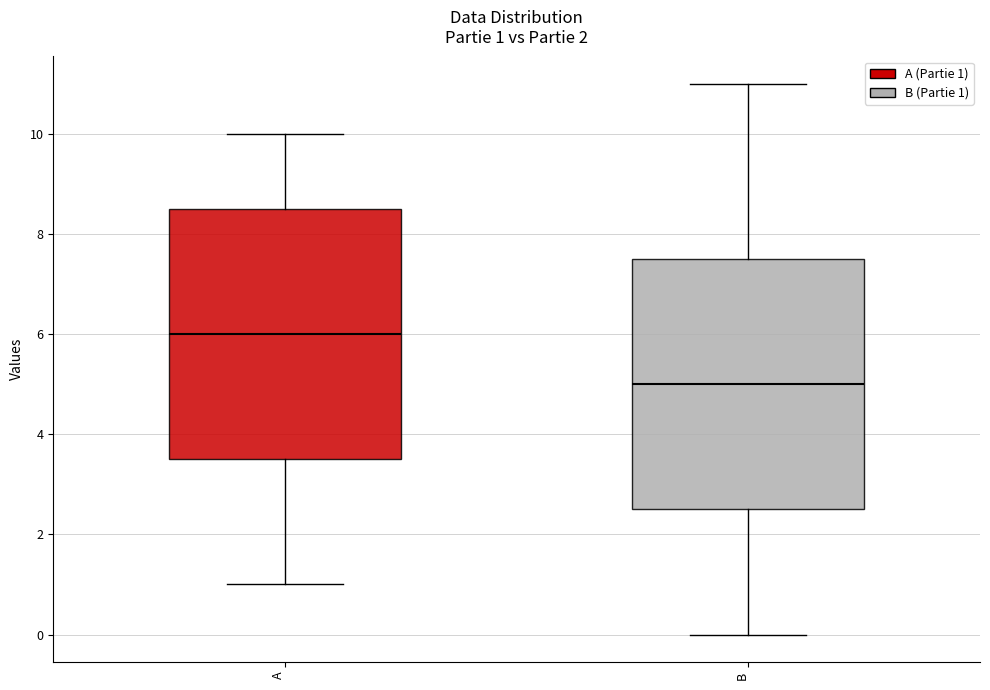

Which box has the highest median line?

A